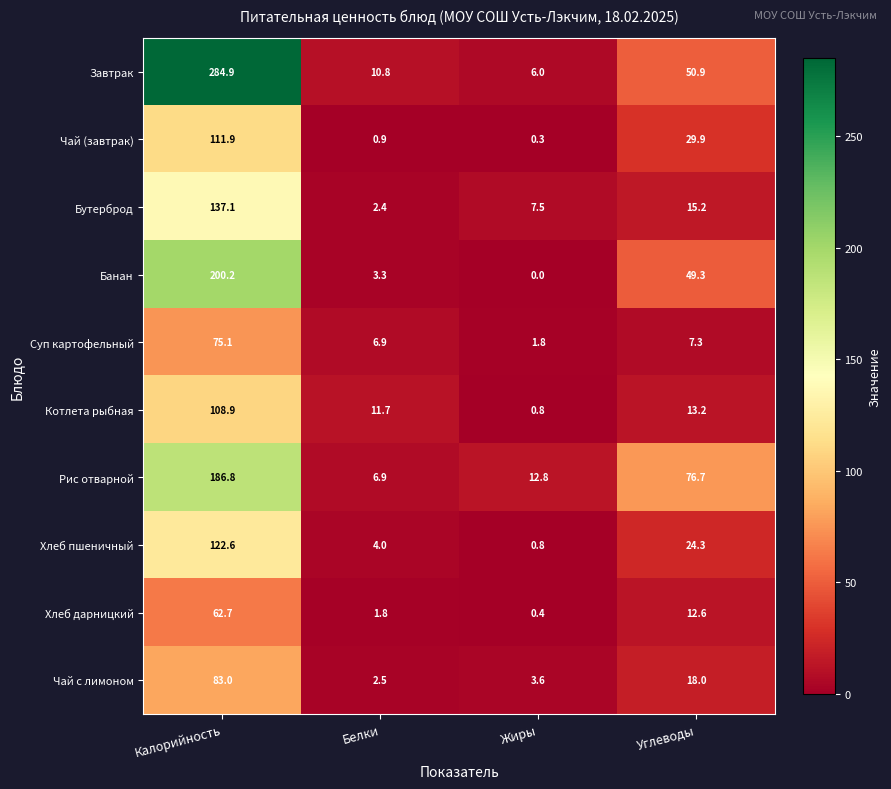

Read the Рис отварной value at Калорийность.

186.8